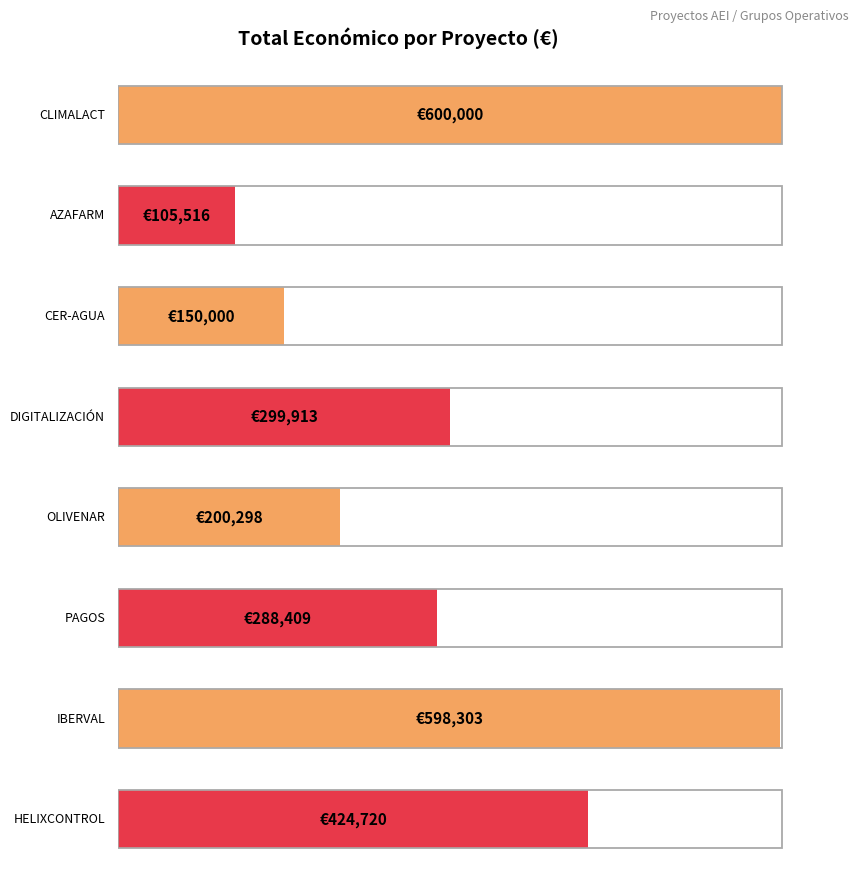

Which has a higher value, IBERVAL or DIGITALIZACIÓN?

IBERVAL